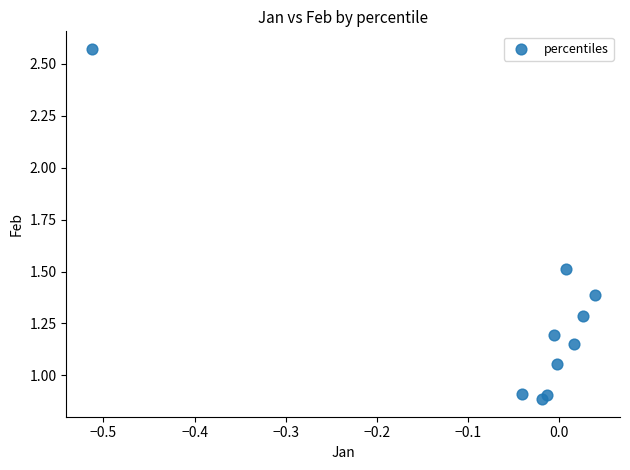

What is the range of Y values (max minus min)?

1.7